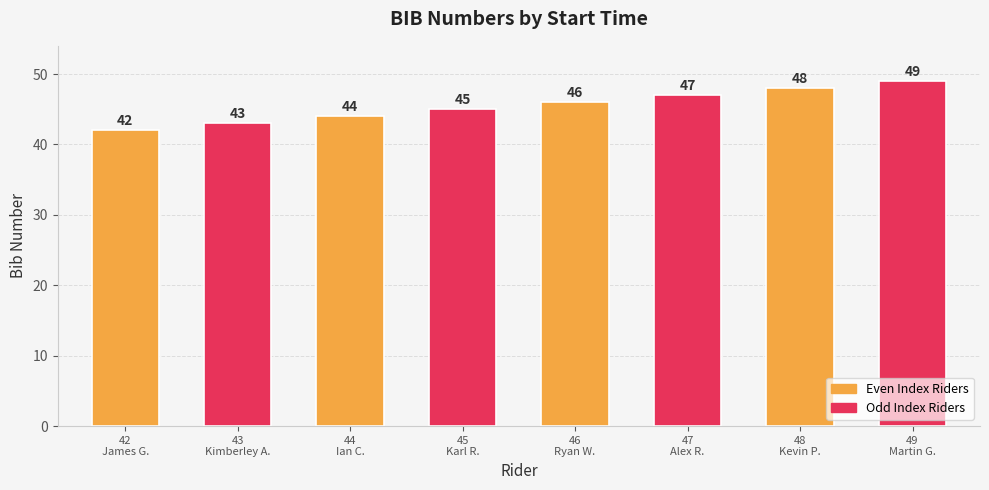

Which has a higher value, 48
Kevin P. or 46
Ryan W.?

48
Kevin P.